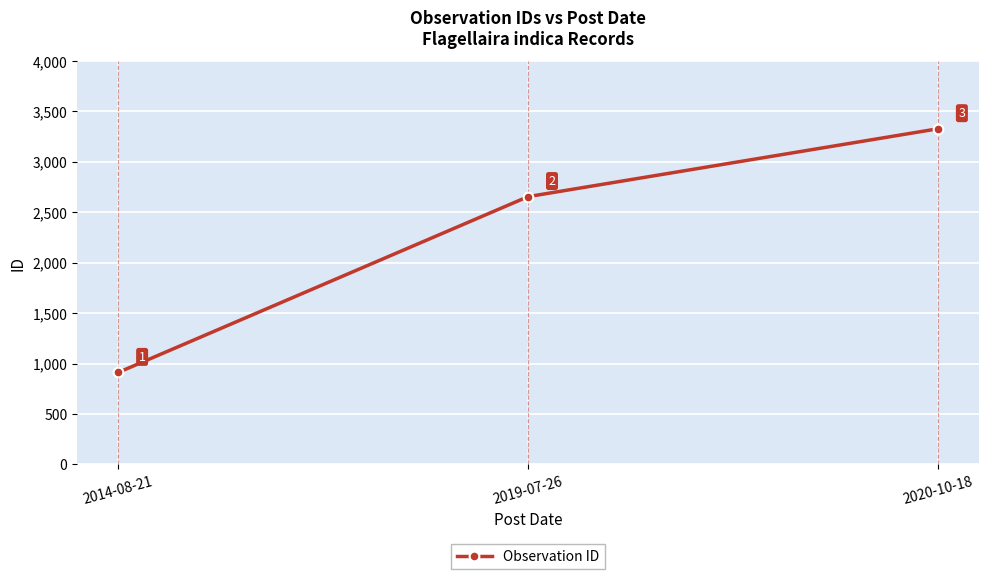

What value does the data have at 2020-10-18?

3328